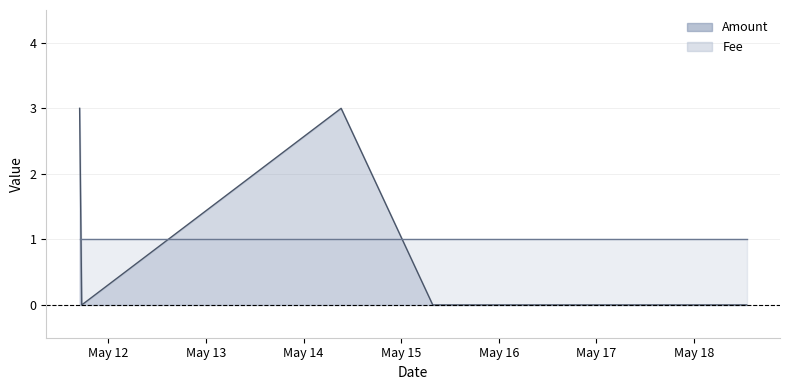

How many data points are above 0?

2